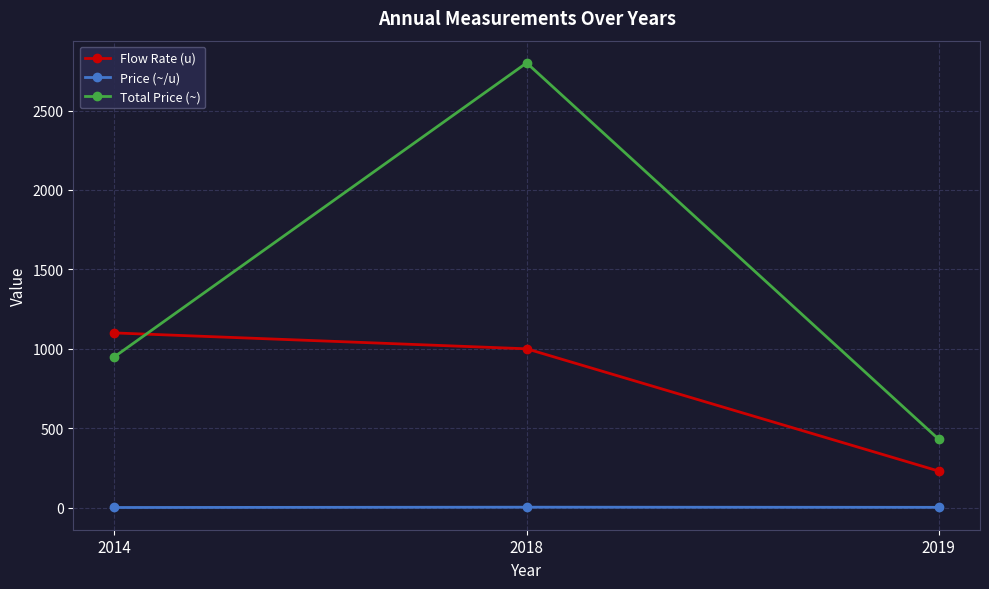

What is the value of the Flow Rate (u) point at the 2nd from the left?

1000.0